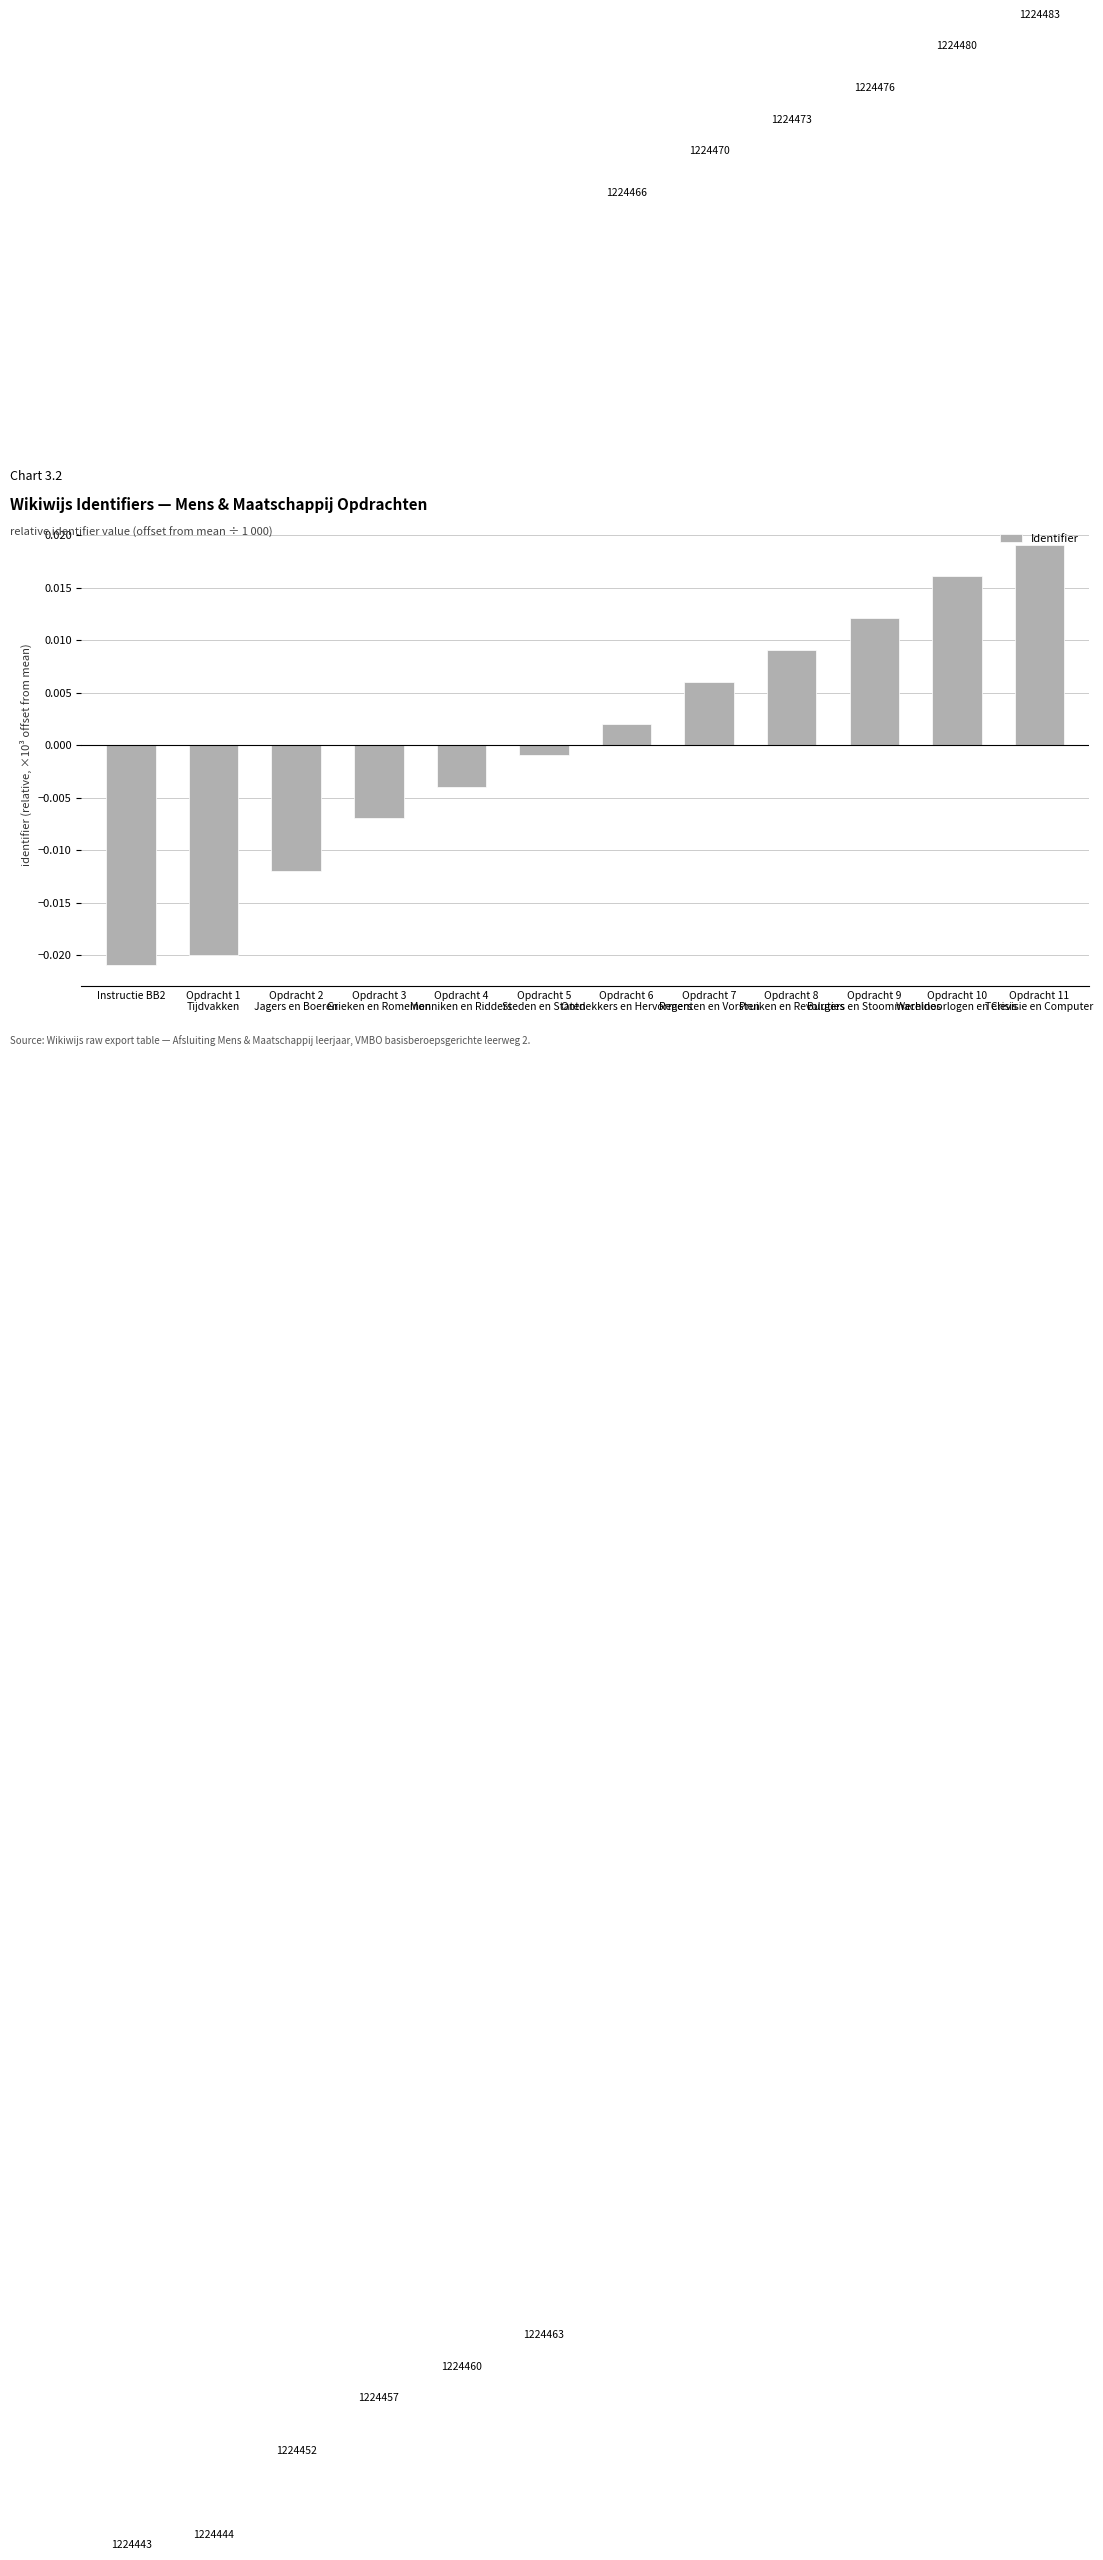

Where does the data first go above 0?

Opdracht 6
Ontdekkers en Hervormers